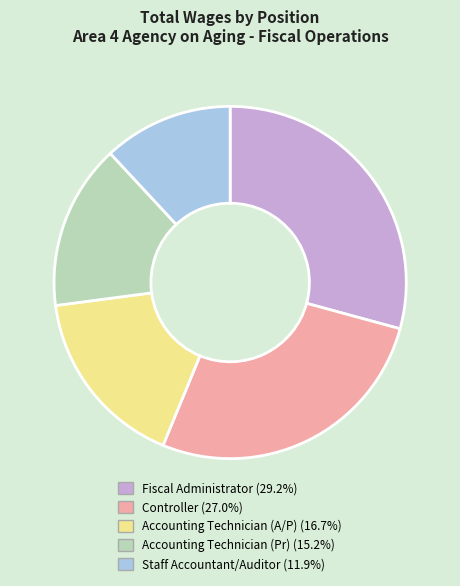

Rank the categories by value from lowest to highest.

Staff Accountant/Auditor, Accounting Technician (Pr), Accounting Technician (A/P), Controller, Fiscal Administrator